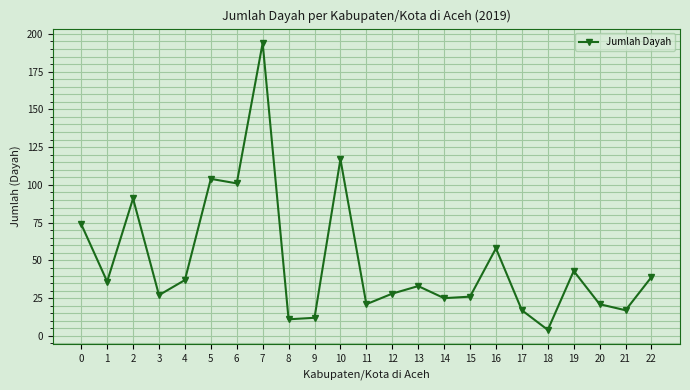

Is it true that the value at 11 is 21?

True